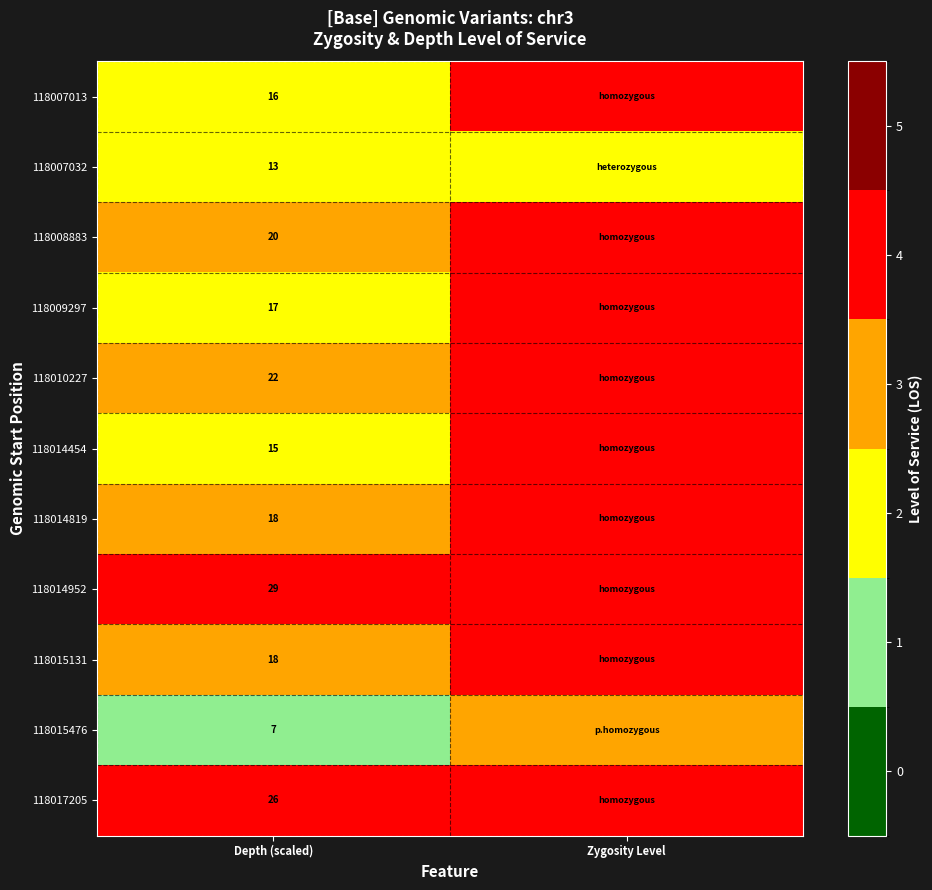

True or false: 118015131 has a value of 26 at Depth (scaled).

False